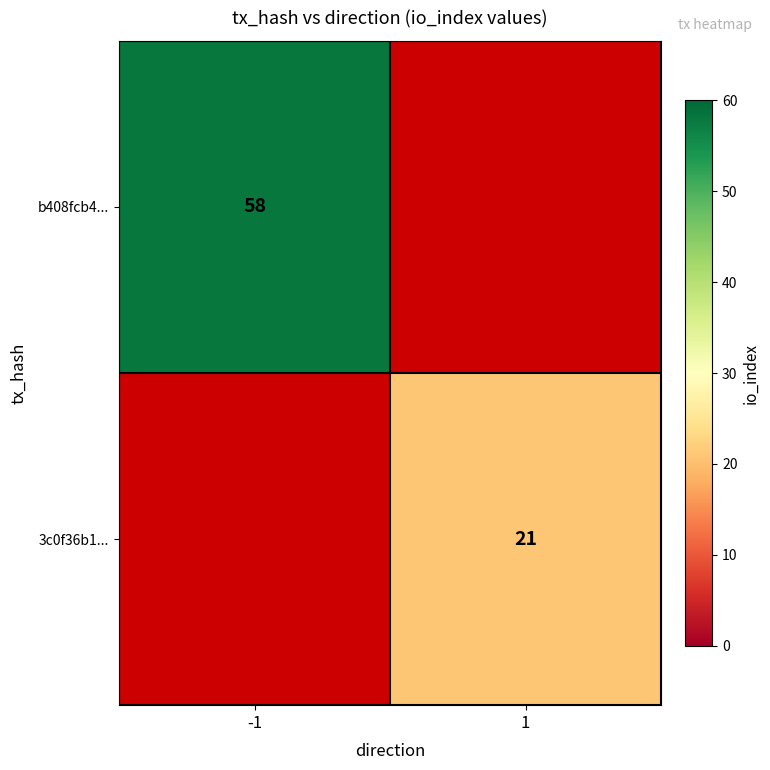

The value of 3c0f36b1... at 1 is 7. True or false?

False